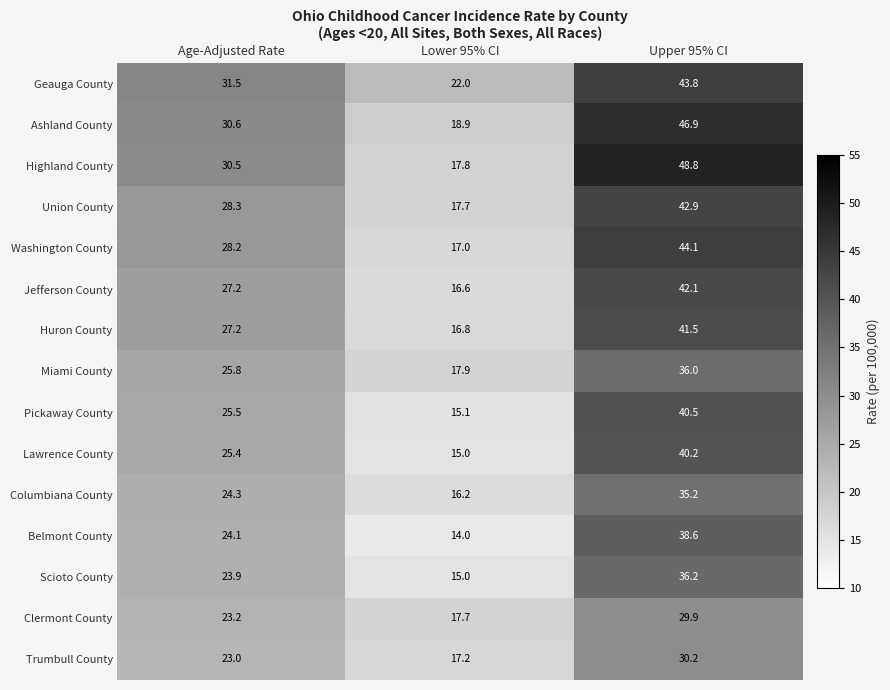

How many categories are shown in the chart?

3